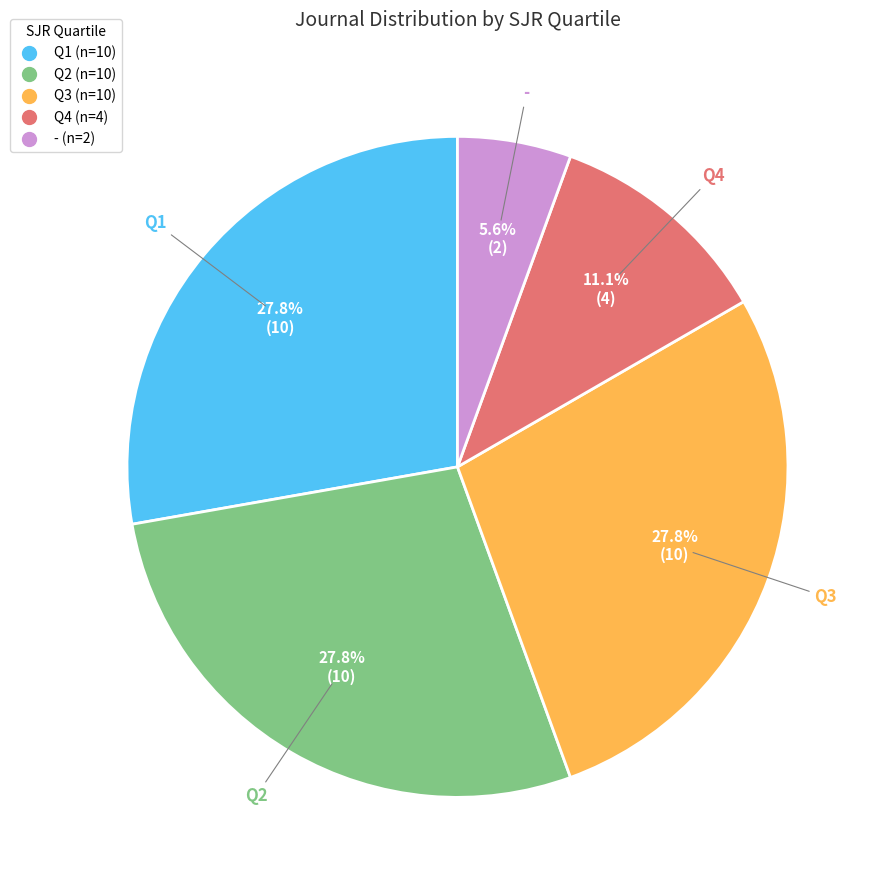

Does Q3 represent more than half of the total?

No